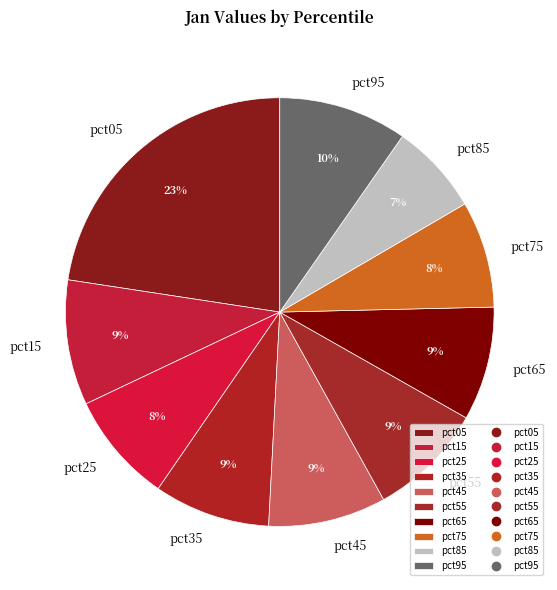

To the nearest percent, what is the average slice percentage?

10%